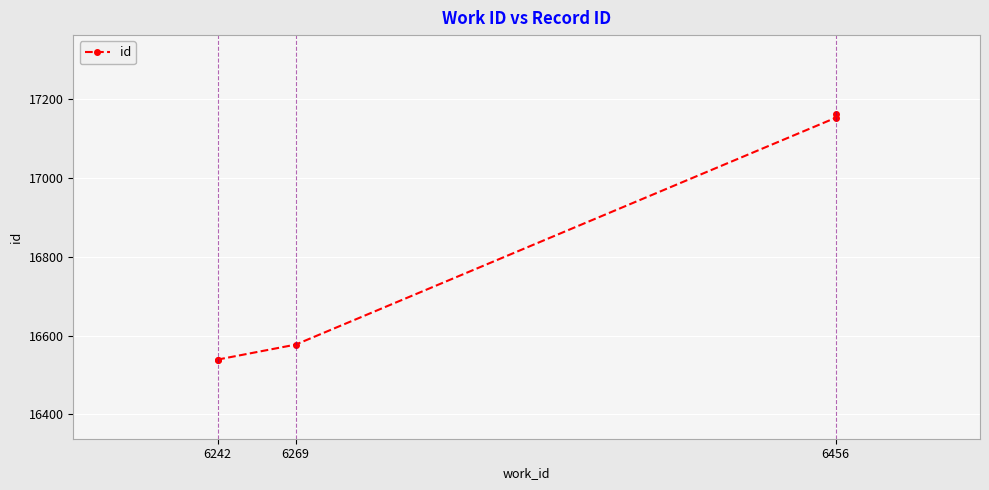

Reading left to right, list all the values displayed in this chart.

16538	16539	16577	17153	17163